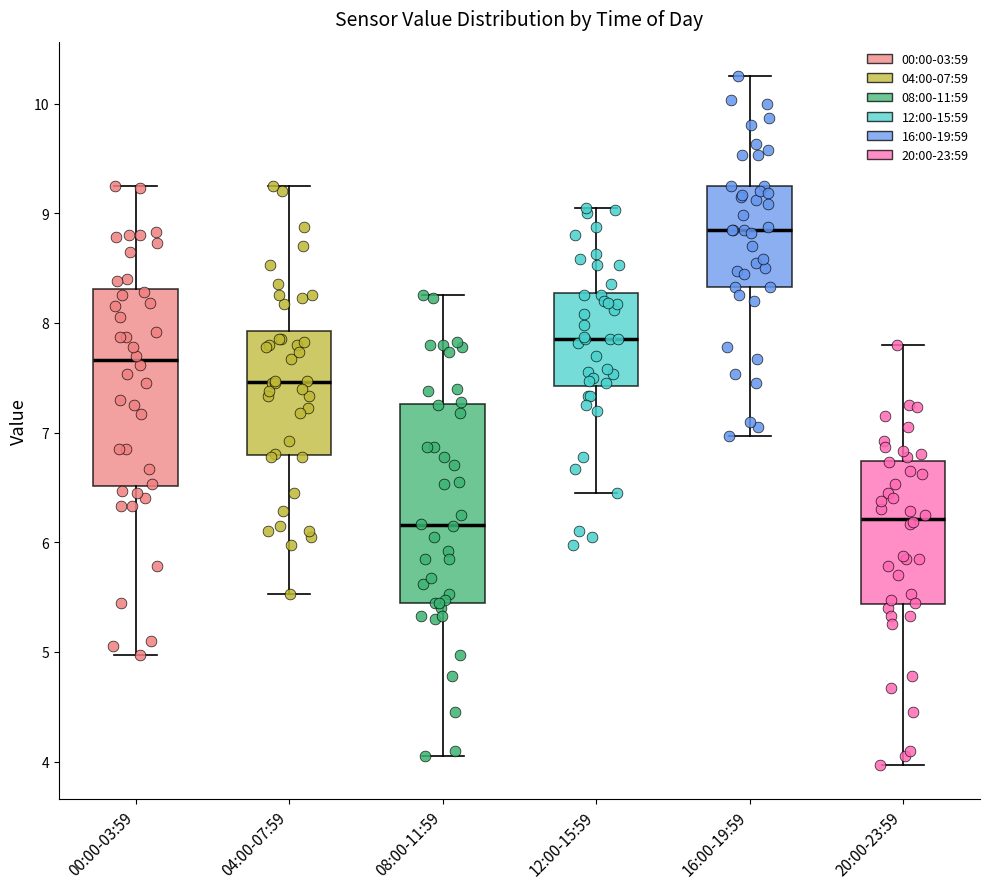

Reading left to right, read every box against the y-axis: the position of its median line, the range the box covers, and the ends of its whiskers. The values are not printed on the chart, so give them approximately, as read against the axis.

00:00-03:59: median 7.7, box 6.5 to 8.3, whiskers 5.0 to 9.3
04:00-07:59: median 7.5, box 6.8 to 7.9, whiskers 5.5 to 9.3
08:00-11:59: median 6.2, box 5.5 to 7.3, whiskers 4.1 to 8.3
12:00-15:59: median 7.9, box 7.4 to 8.3, whiskers 6.5 to 9.1
16:00-19:59: median 8.9, box 8.3 to 9.3, whiskers 7.0 to 10.3
20:00-23:59: median 6.2, box 5.4 to 6.7, whiskers 4.0 to 7.8